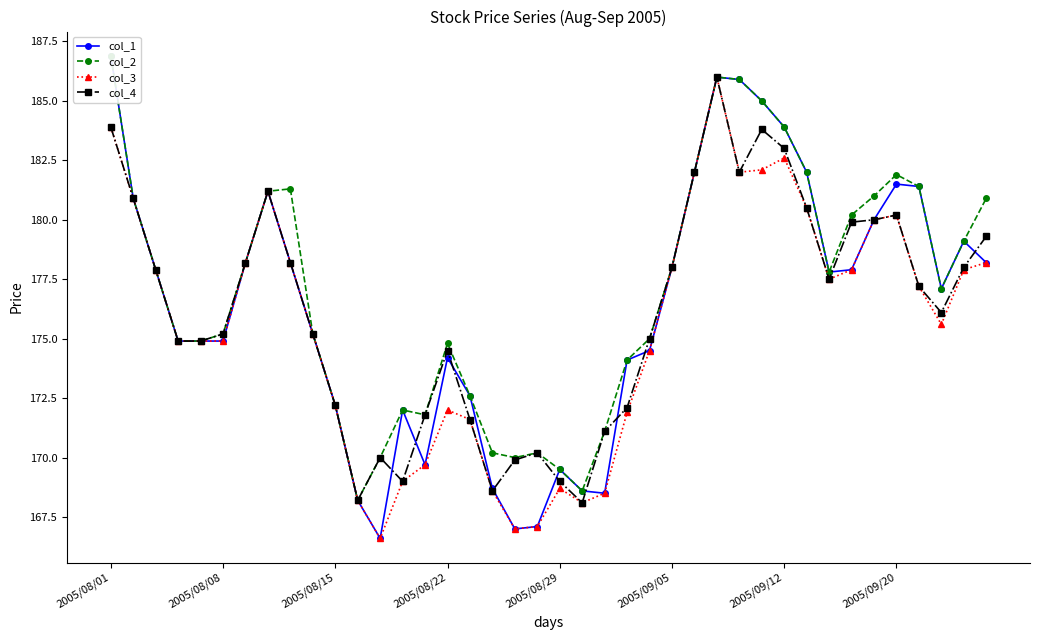

Is the value of col_3 at 32 greater than the value of col_2 at 2005/08/29?

Yes